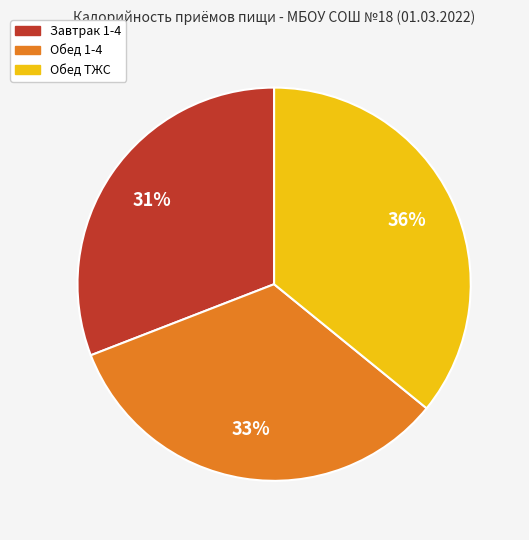

Approximately how many times larger is the value at Обед 1-4 compared to Завтрак 1-4?

1.1